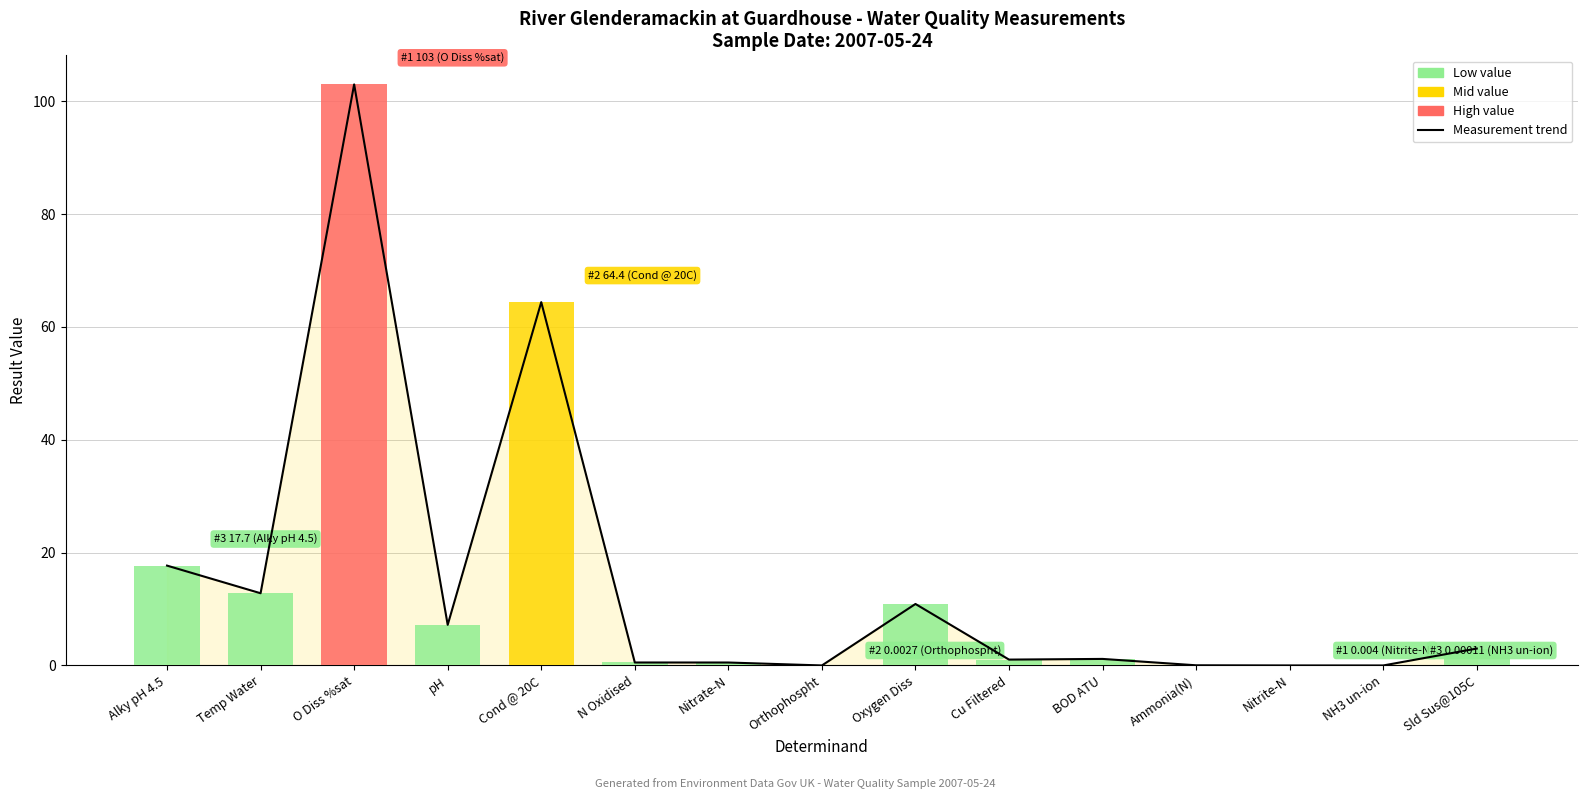

Rank the categories by value from lowest to highest.

NH3 un-ion, Orthophospht, Nitrite-N, Ammonia(N), Nitrate-N, N Oxidised, Cu Filtered, BOD ATU, Sld Sus@105C, pH, Oxygen Diss, Temp Water, Alky pH 4.5, Cond @ 20C, O Diss %sat